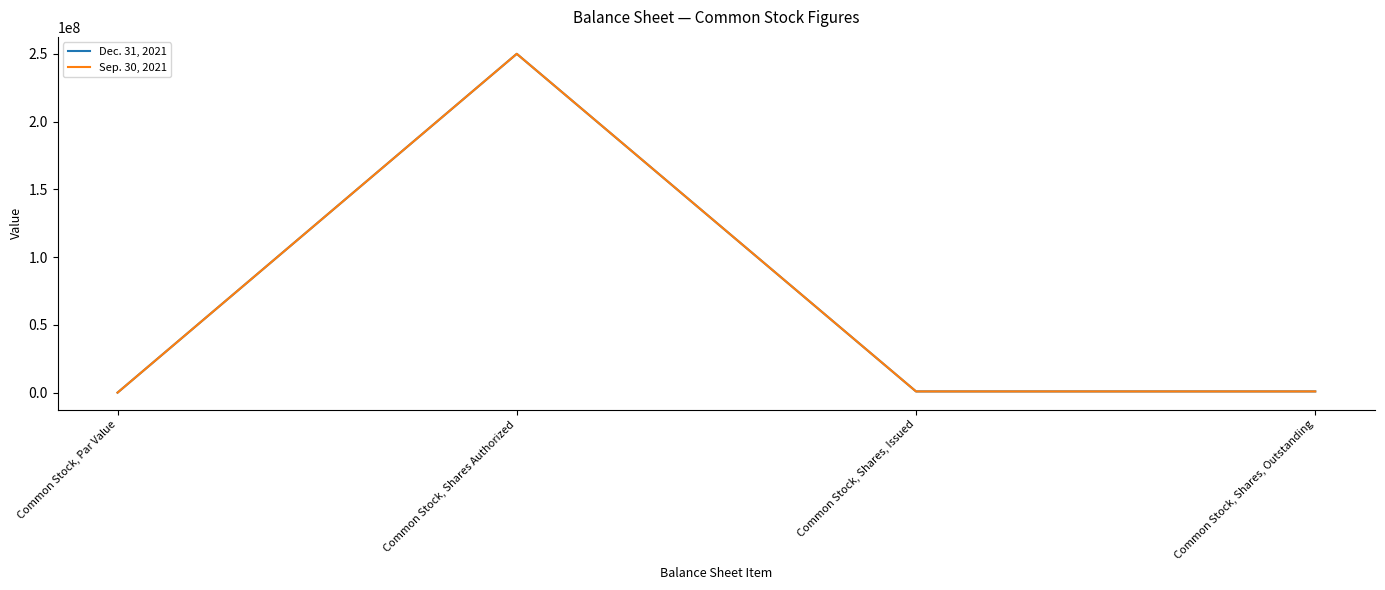

The Dec. 31, 2021 series shows 888579 at Common Stock, Shares, Outstanding. True or false?

True